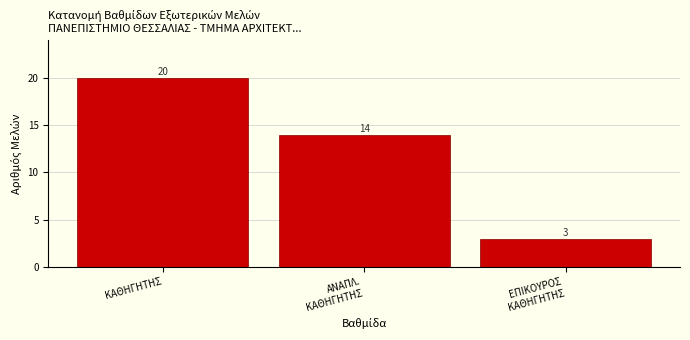

Reading left to right, extract all data points from this chart.

20	14	3